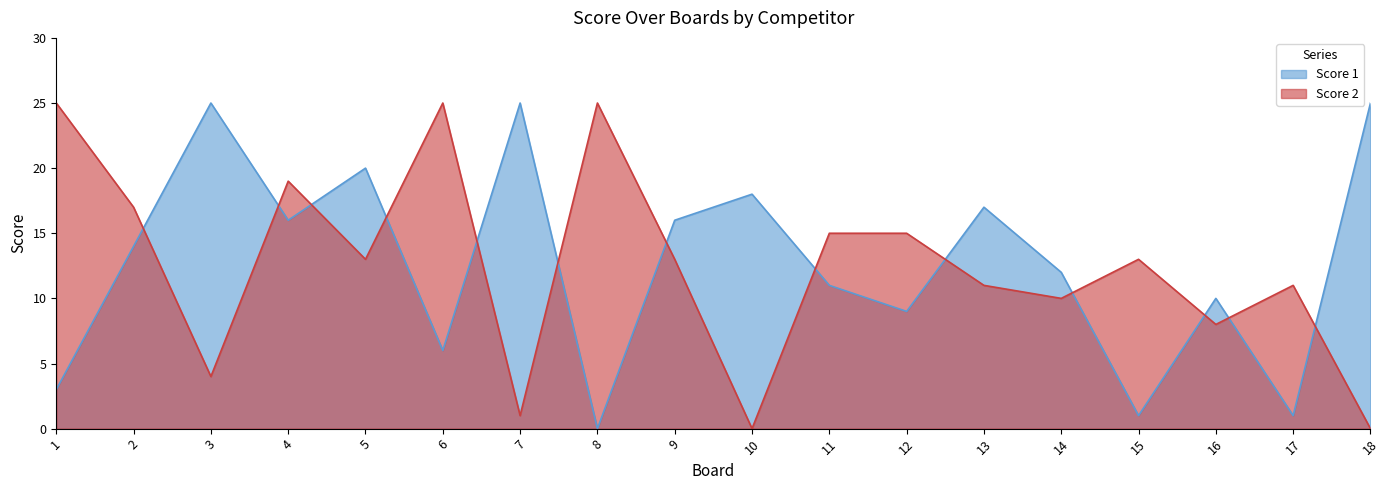

How many times do Score 1 and Score 2 cross each other?

13